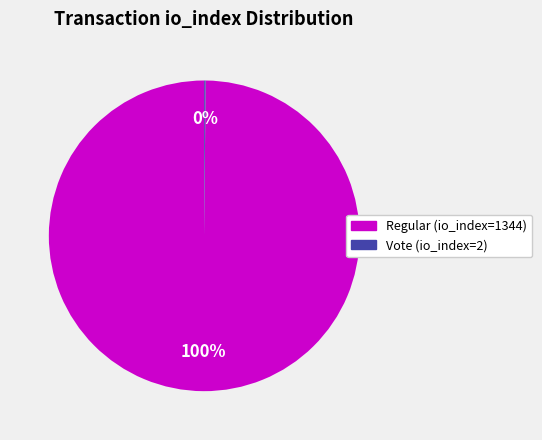

Which category has the biggest portion of the pie?

Regular (io_index=1344)